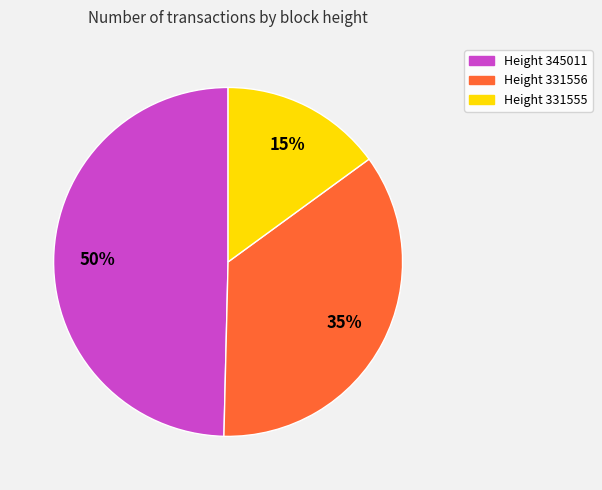

Which category has the smallest portion of the pie?

Height 331555